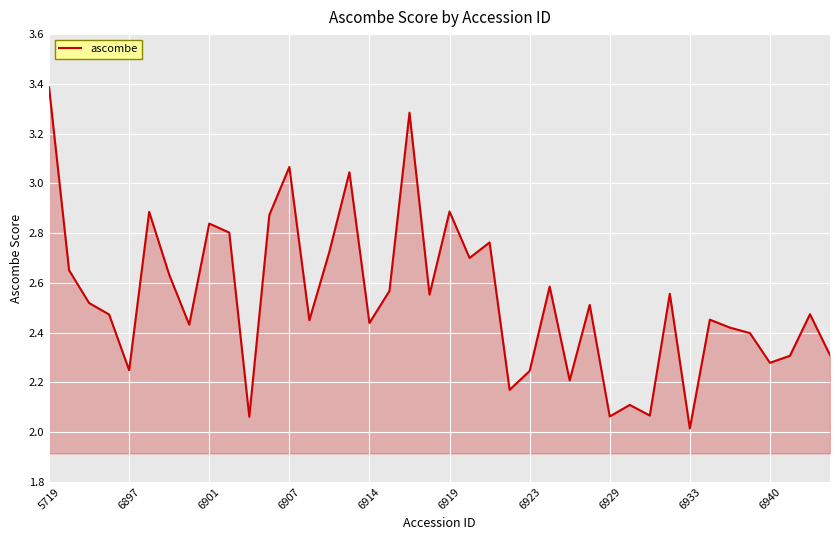

What is the greatest value displayed?

3.4